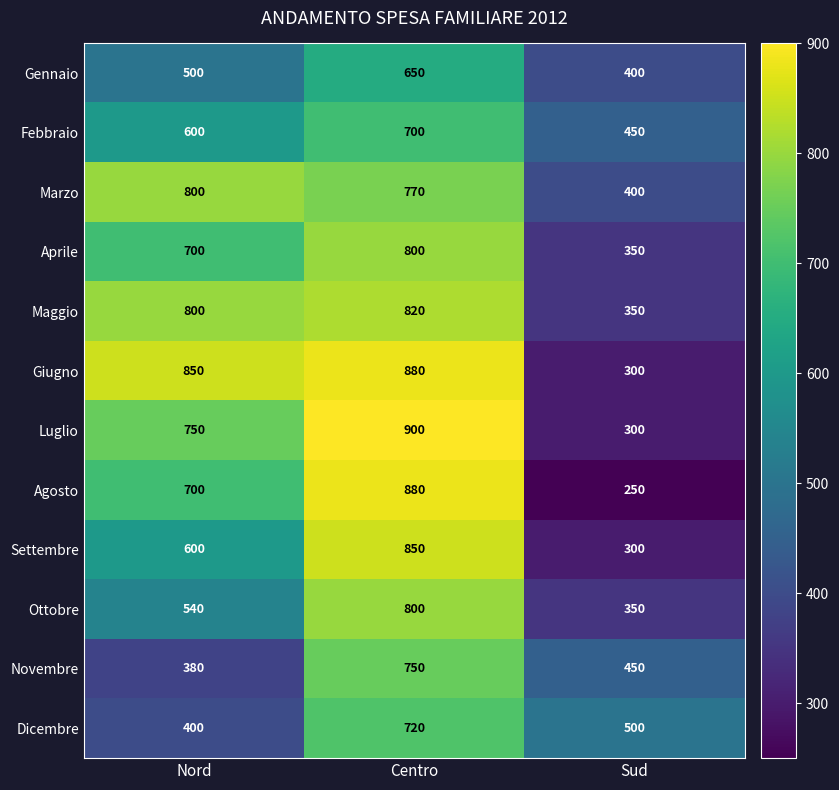

Rank the categories by Gennaio value from lowest to highest.

Sud, Nord, Centro